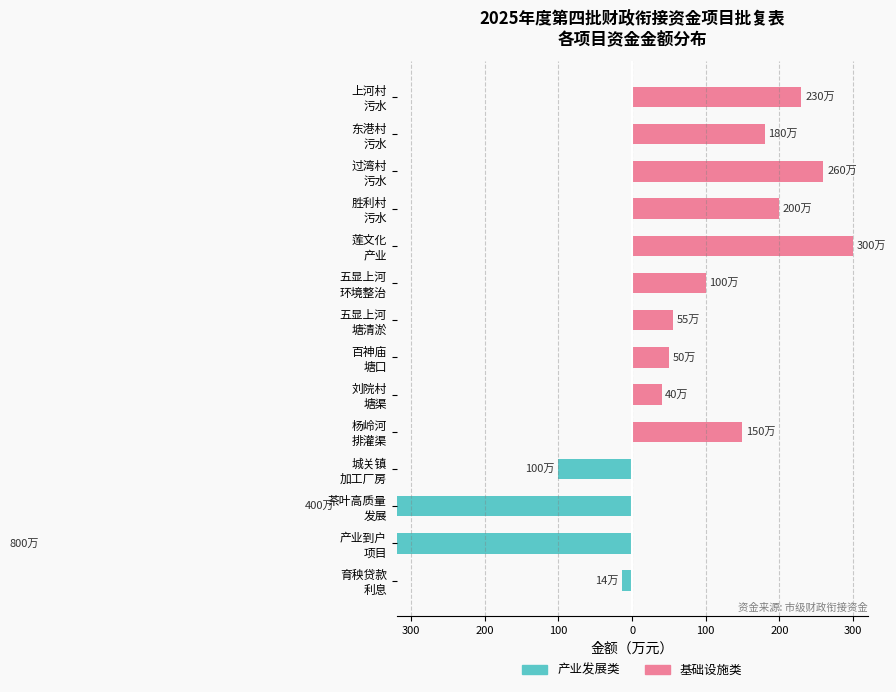

Reading left to right, transcribe all the data shown in this chart.

产业发展类: -14	-800	-400	-100	0	0	0	0	0	0	0	0	0	0
基础设施类: 0	0	0	0	150	40	50	55	100	300	200	260	180	230